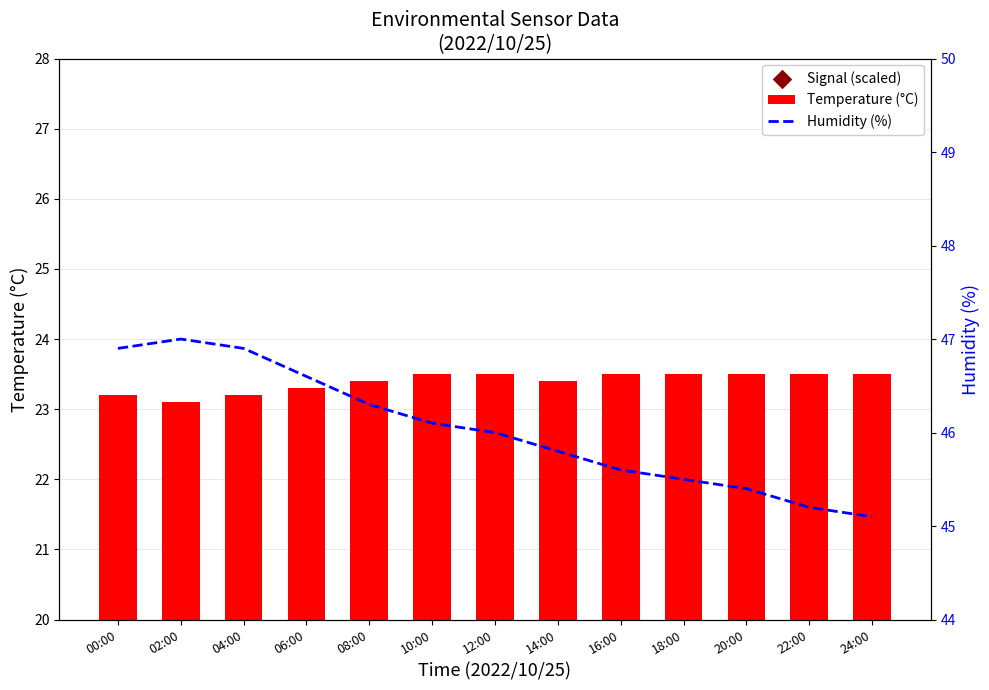

Which series has the largest Y range (max minus min)?

Signal (scaled)